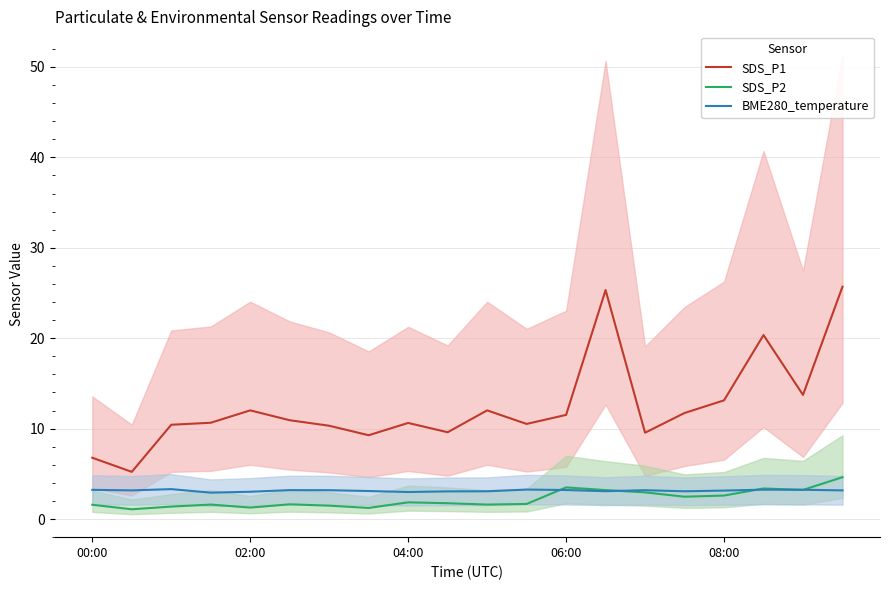

Which series has the largest total across all categories?

SDS_P1